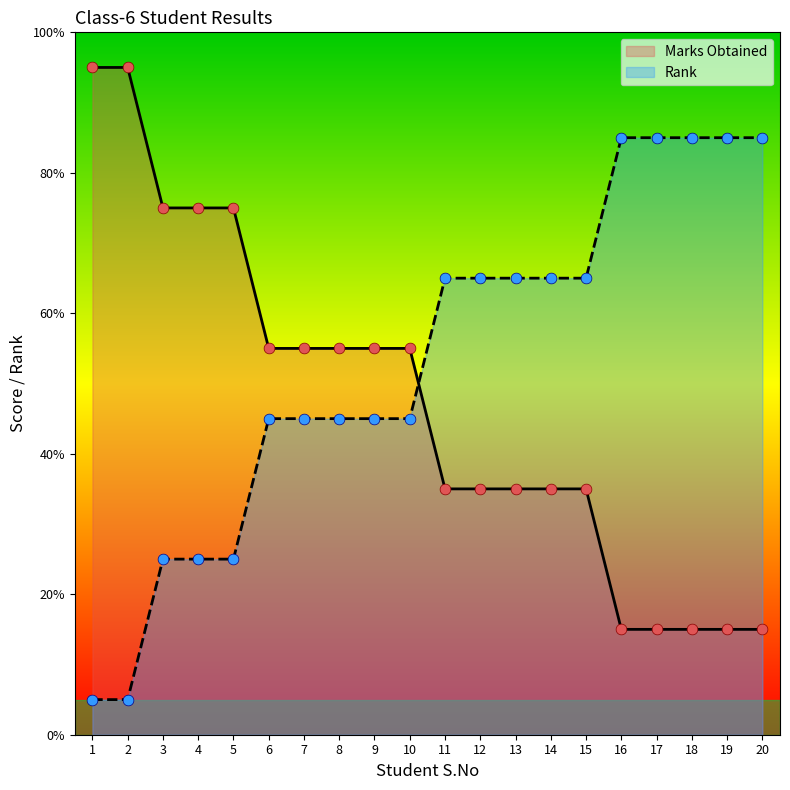

At which category is the sum across all series the highest?

1